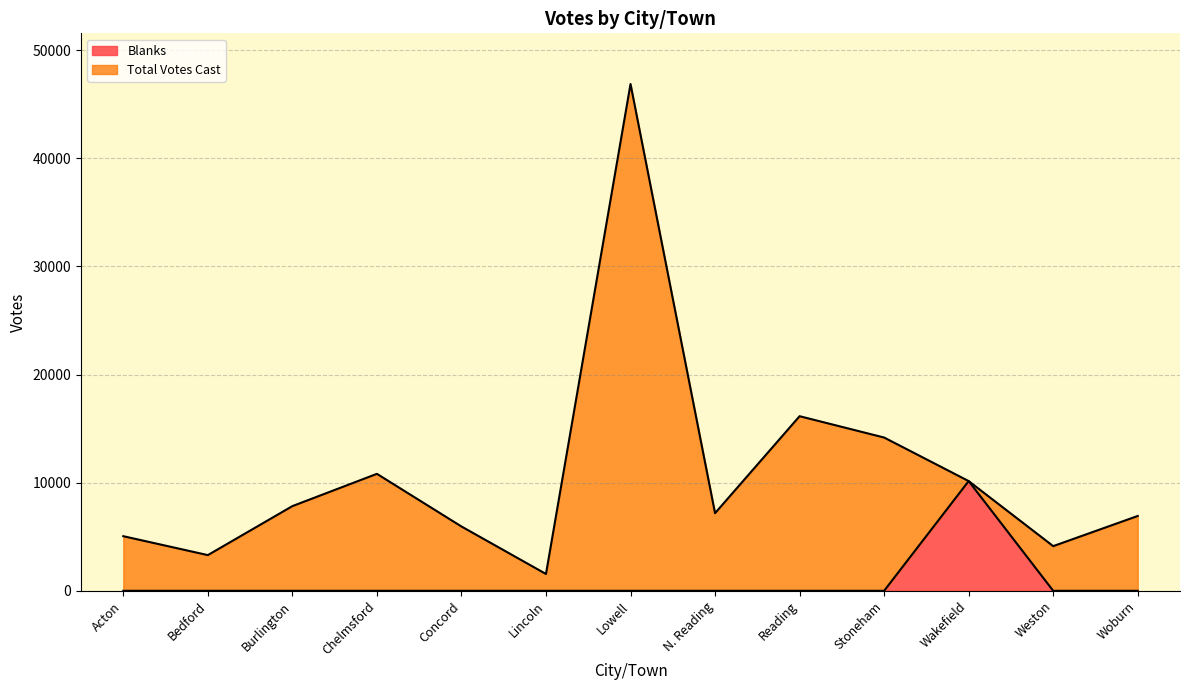

At which category does the chart reach its peak across all series?

Lowell